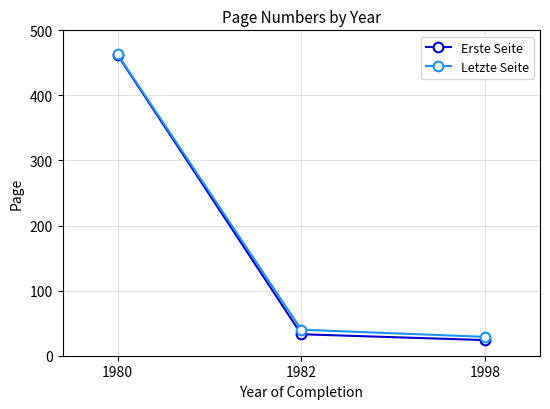

Rank the series at 1998 from lowest to highest value.

Erste Seite, Letzte Seite